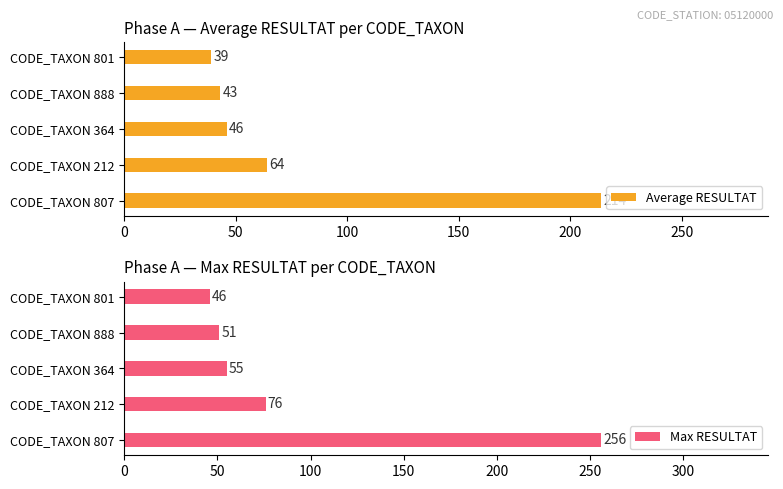

What is the sum of all Average RESULTAT values?

406